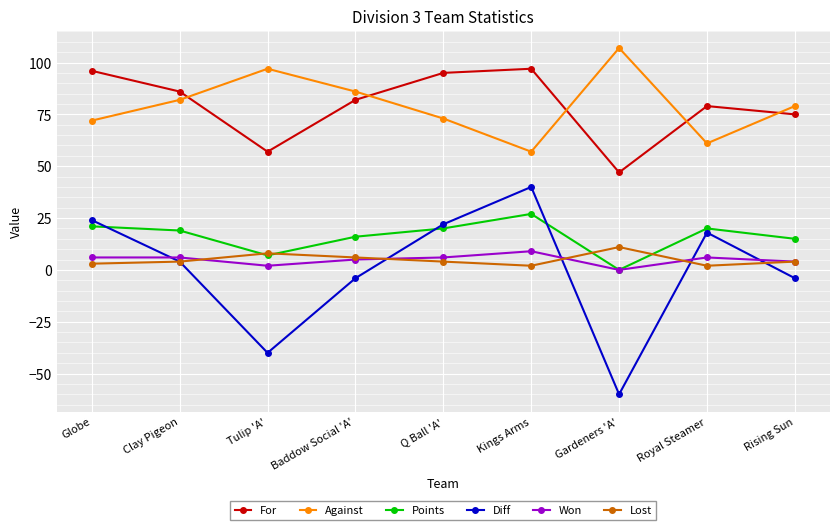

Reading right to left, list all the values displayed in this chart.

For: 75	79	47	97	95	82	57	86	96
Against: 79	61	107	57	73	86	97	82	72
Points: 15	20	0	27	20	16	7	19	21
Diff: -4	18	-60	40	22	-4	-40	4	24
Won: 4	6	0	9	6	5	2	6	6
Lost: 4	2	11	2	4	6	8	4	3